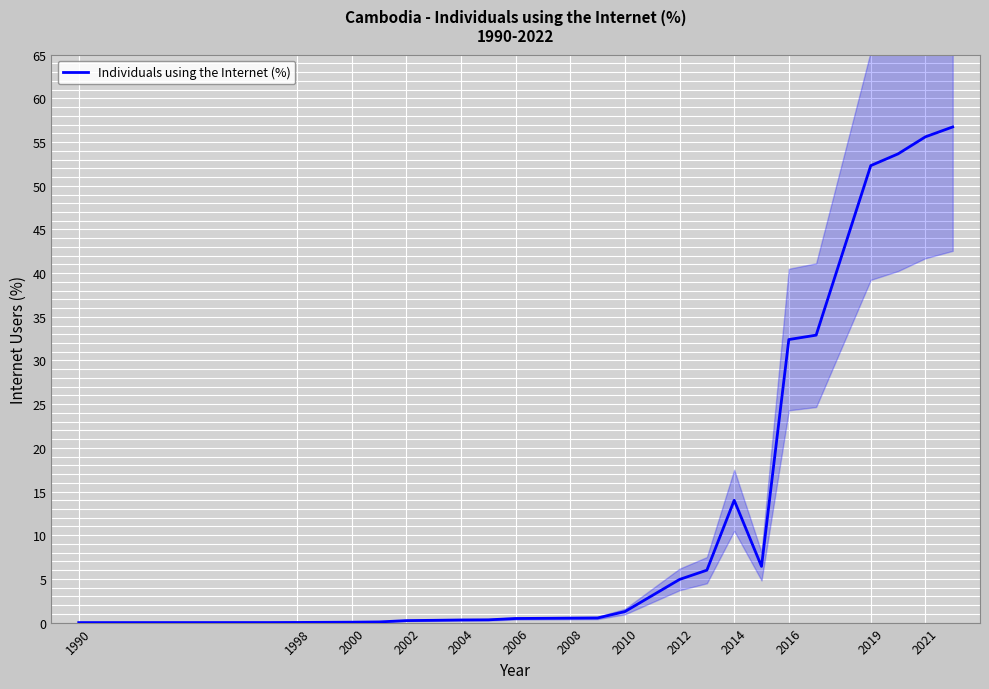

Count the number of values greater than 0.

25